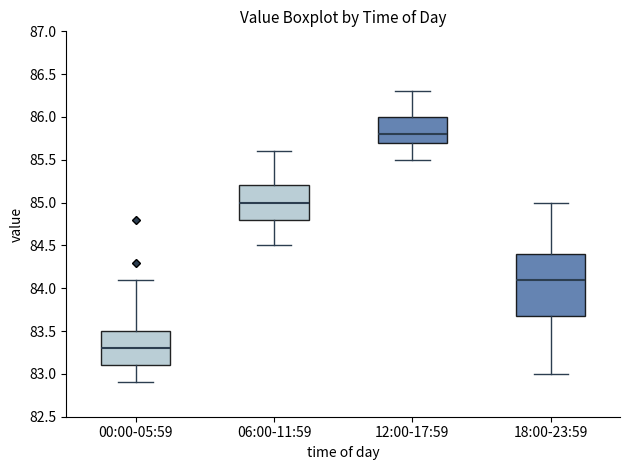

Reading left to right, transcribe this box plot: for each box, give where its median line is, the range the box spans, and where its two whiskers end, as read against the y-axis. The values are not printed on the chart, so give them approximately, as read against the axis.

00:00-05:59: median 83.3, box 83.1 to 83.5, whiskers 82.9 to 84.1
06:00-11:59: median 85.0, box 84.8 to 85.2, whiskers 84.5 to 85.6
12:00-17:59: median 85.8, box 85.7 to 86.0, whiskers 85.5 to 86.3
18:00-23:59: median 84.1, box 83.7 to 84.4, whiskers 83.0 to 85.0